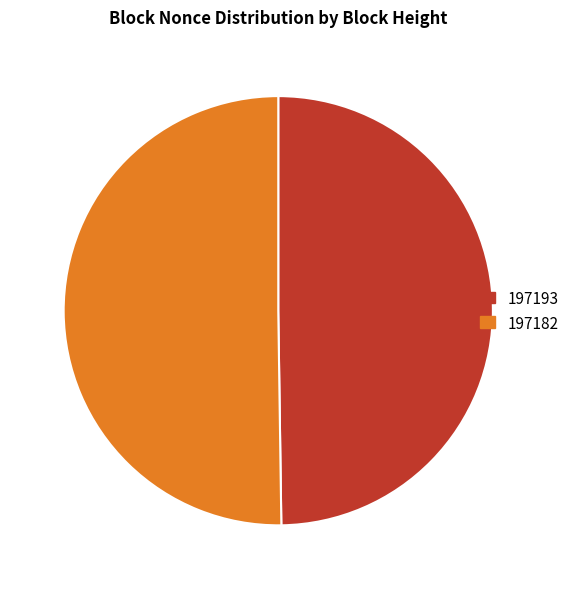

Do 197182 and 197193 together represent more than half of the pie?

Yes